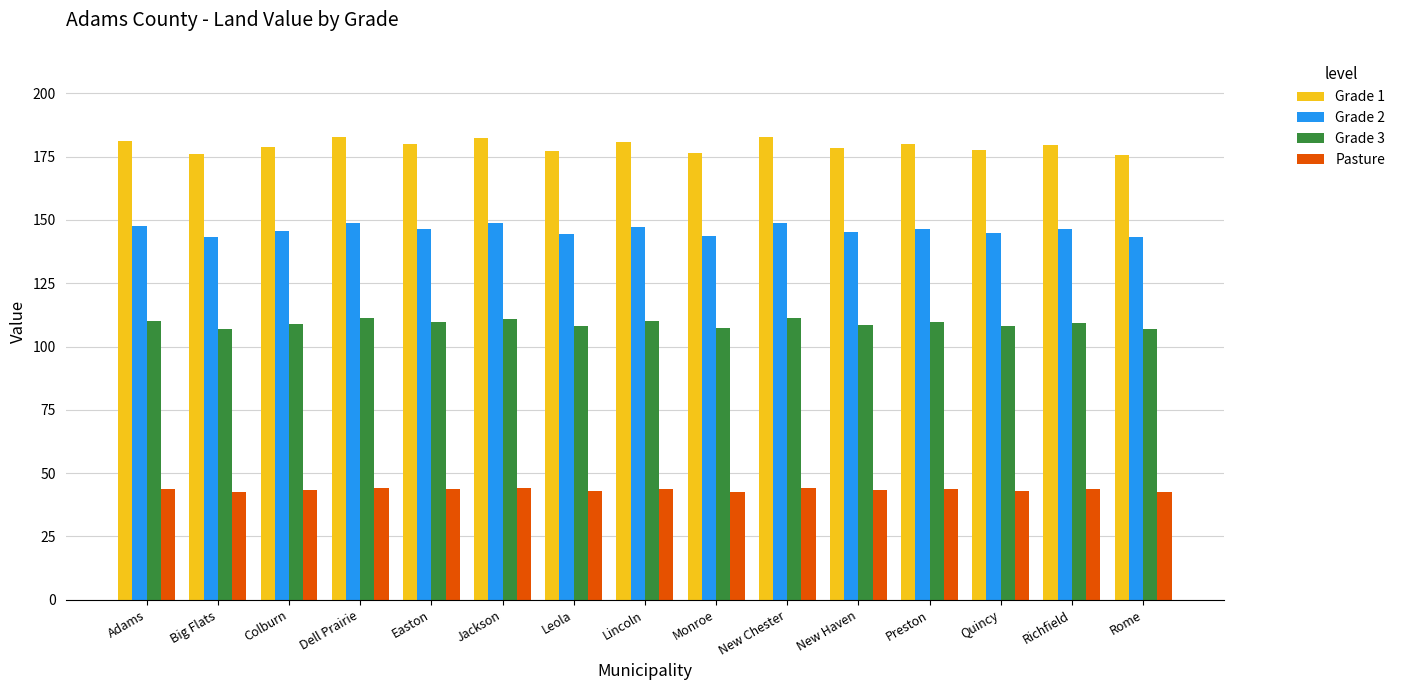

How many values in the Grade 3 series exceed 109?

8